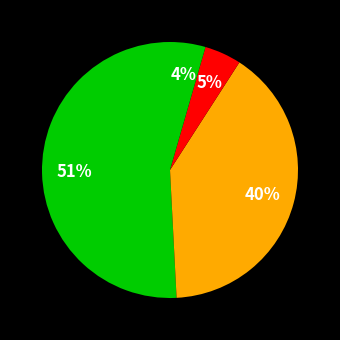

How many segments does this pie chart have?

4